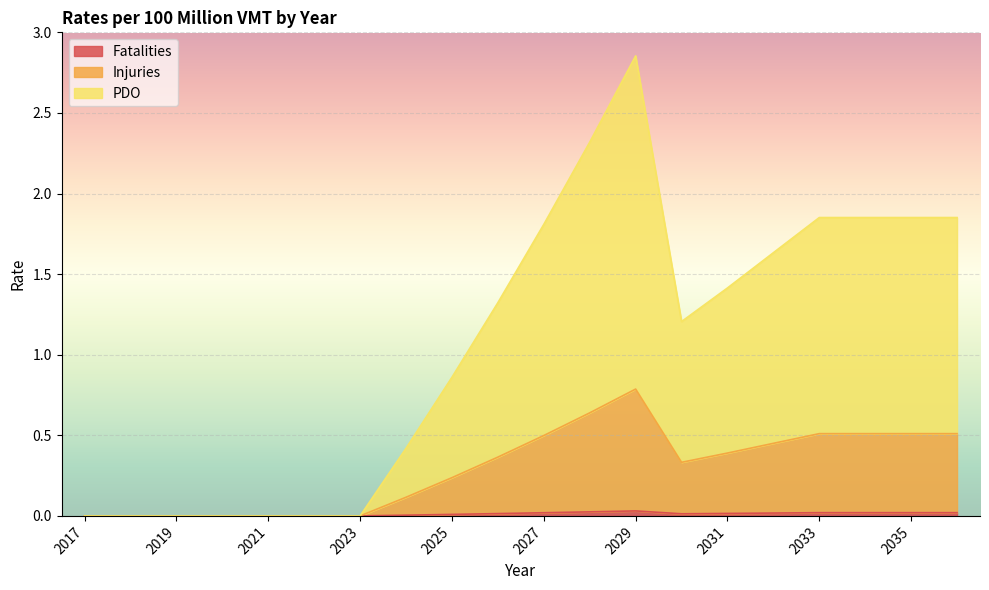

Which series has the widest spread of values?

PDO